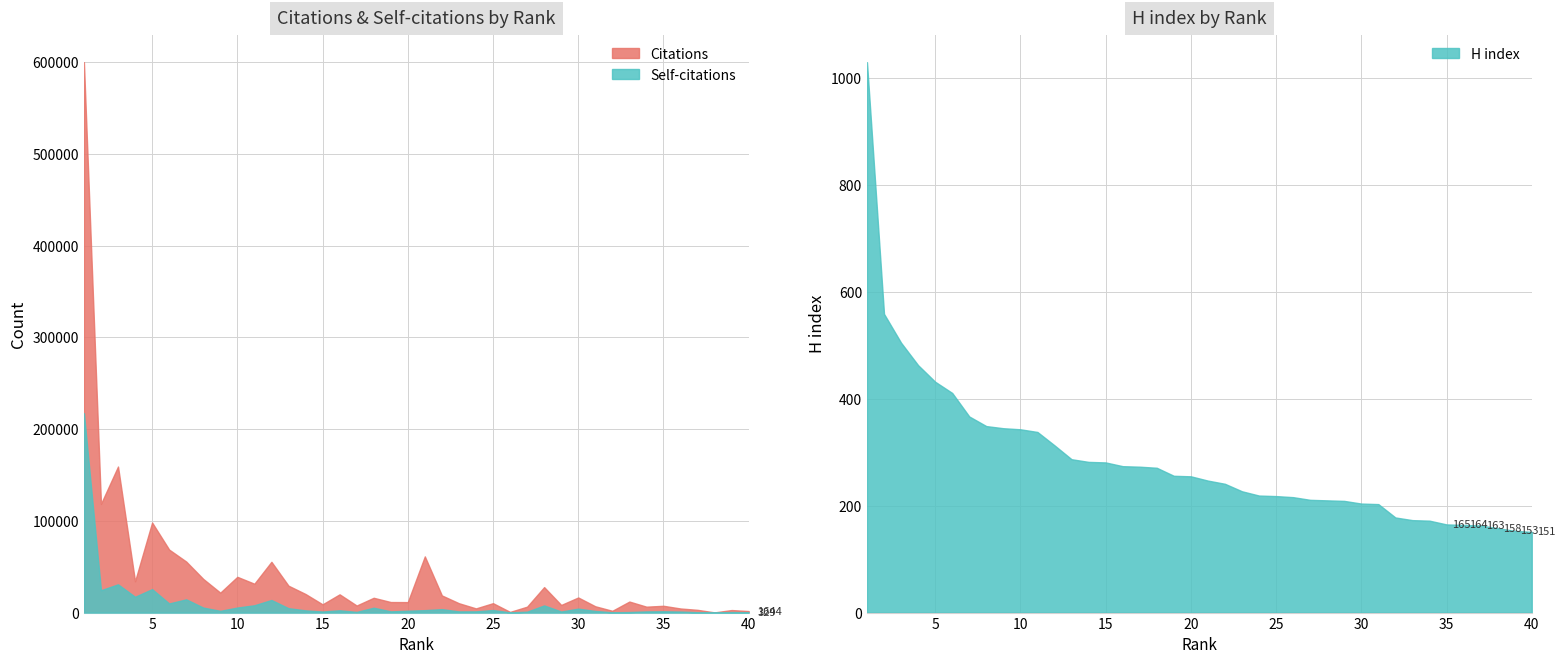

Which has a higher value, 13 or 37?

13